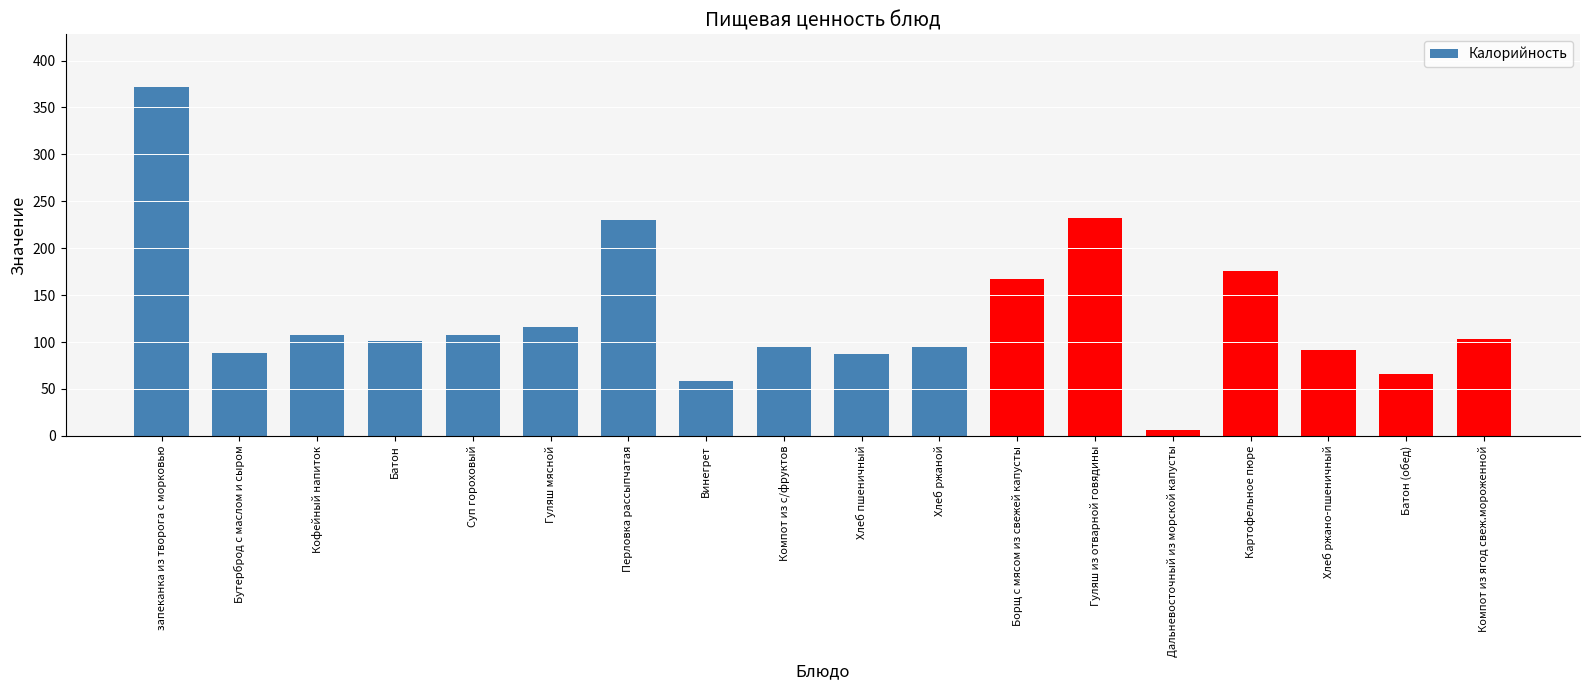

What is the minimum value shown in the chart?

5.8